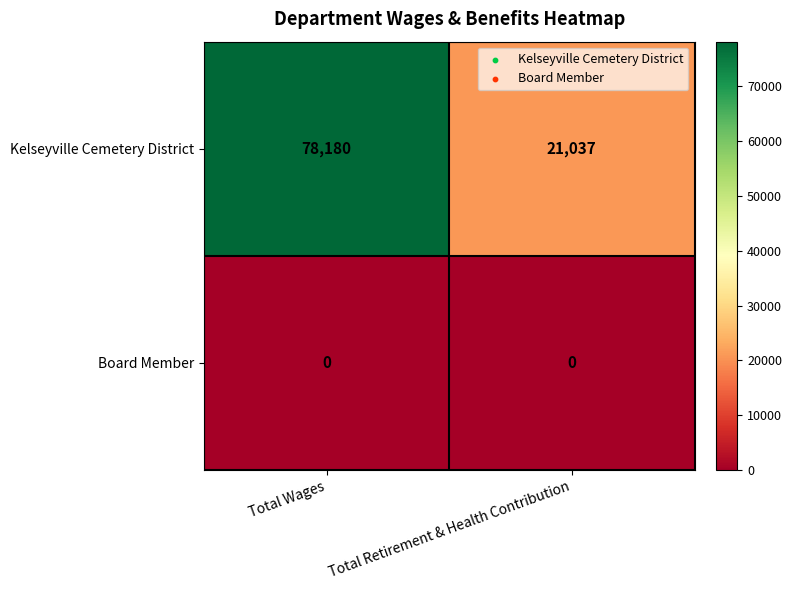

Read the Kelseyville Cemetery District value at Total Retirement & Health Contribution.

21037